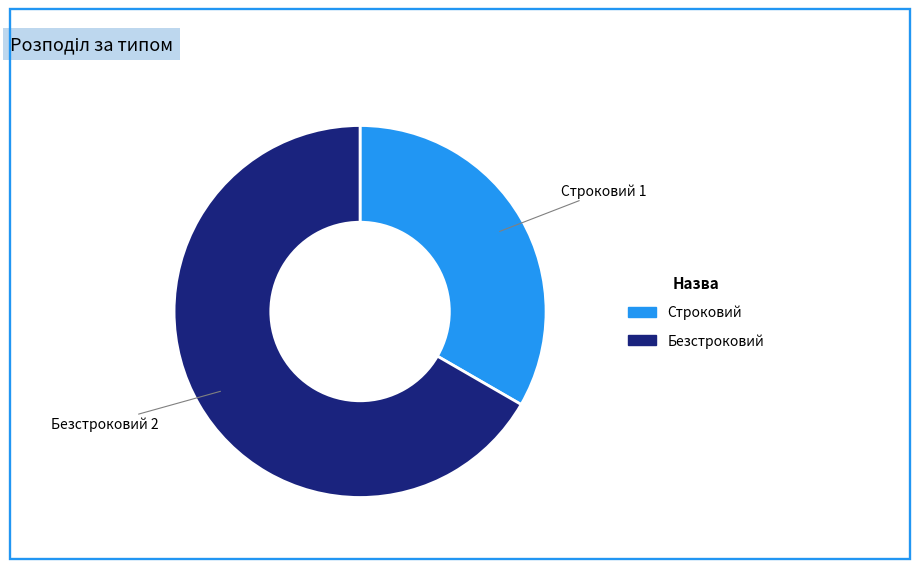

Which slice is the smallest?

Строковий